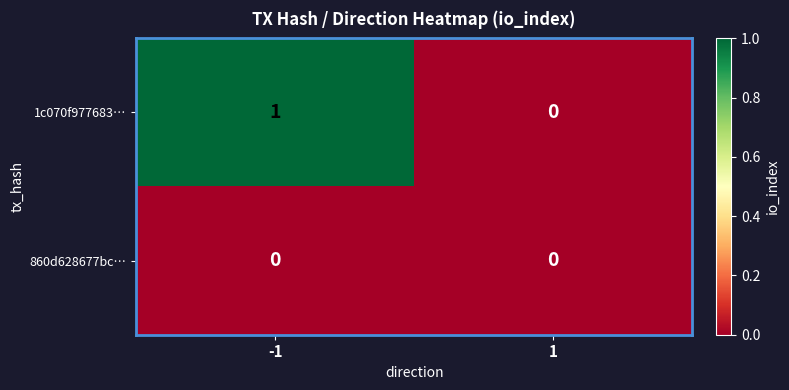

Rank the series by their maximum value, from lowest to highest.

860d628677bc…, 1c070f977683…